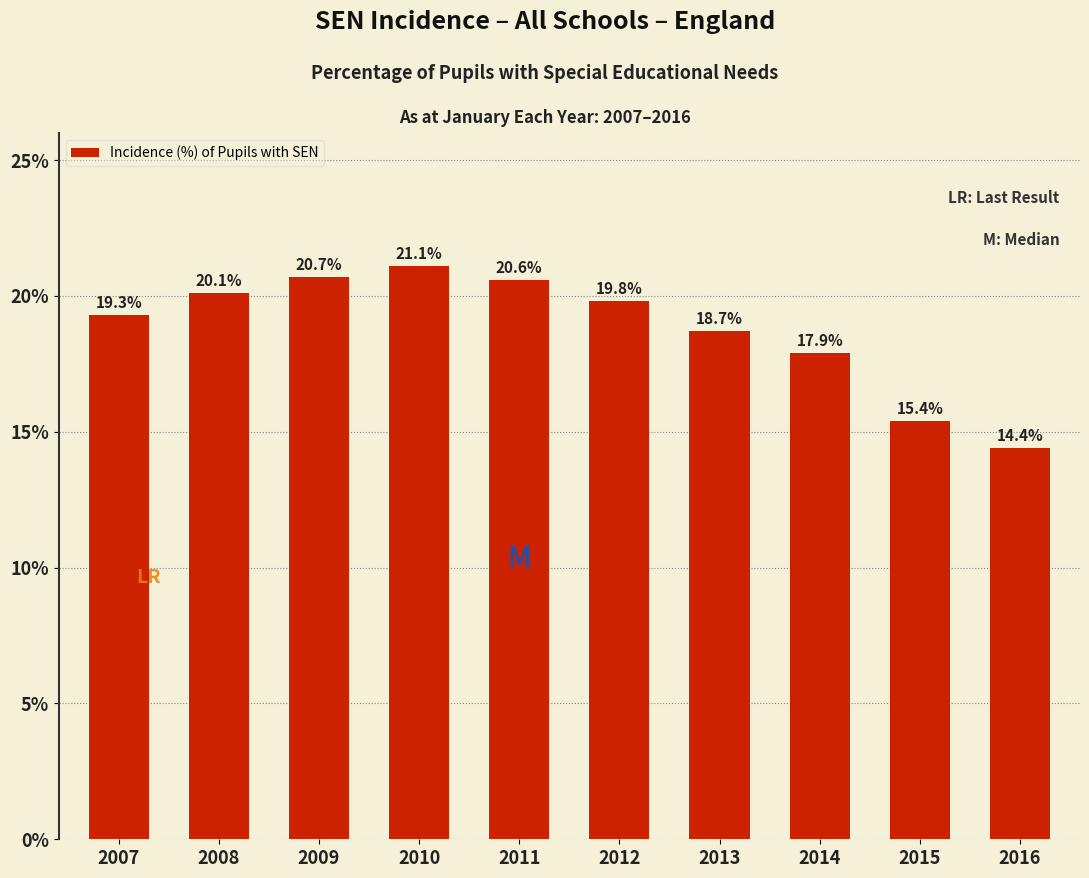

Reading right to left, extract all data points from this chart.

2016=14.4	2015=15.4	2014=17.9	2013=18.7	2012=19.8	2011=20.6	2010=21.1	2009=20.7	2008=20.1	2007=19.3